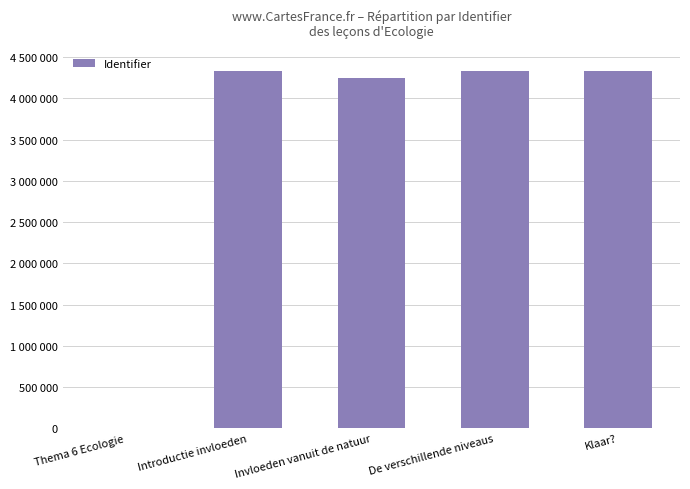

The chart shows a value of 1798537 at Thema 6 Ecologie. True or false?

False